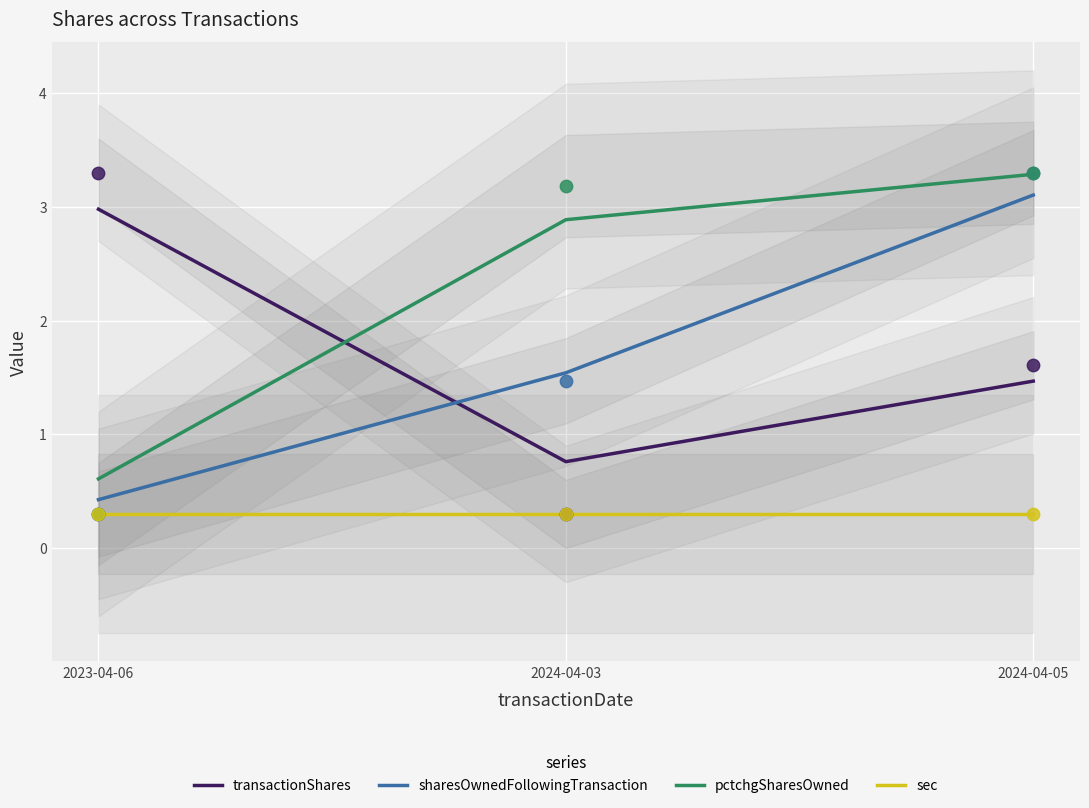

Which series reaches the maximum Y coordinate?

pctchgSharesOwned